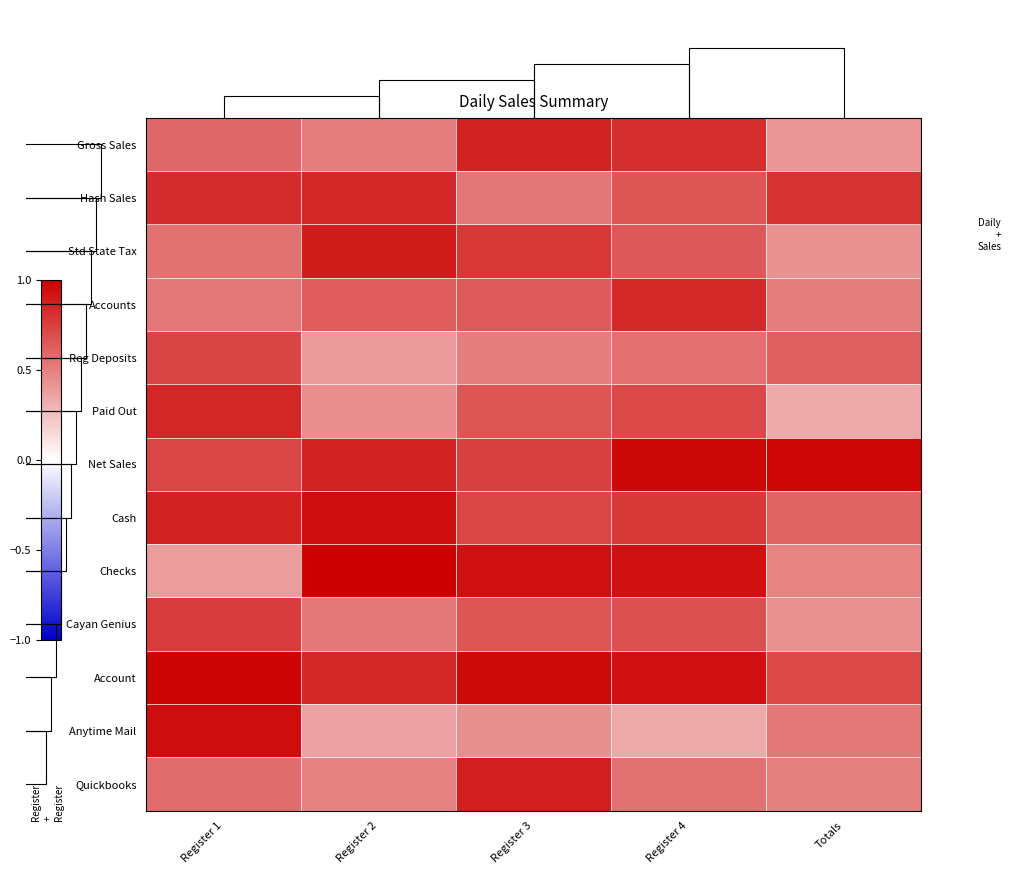

Reading right to left, what are all the values shown in this chart?

Gross Sales: Totals=0.4	Register 4=0.8	Register 3=0.9	Register 2=0.5	Register 1=0.6
Hash Sales: Totals=0.8	Register 4=0.7	Register 3=0.5	Register 2=0.8	Register 1=0.8
Std State Tax: Totals=0.4	Register 4=0.6	Register 3=0.8	Register 2=0.9	Register 1=0.6
Accounts: Totals=0.5	Register 4=0.8	Register 3=0.6	Register 2=0.6	Register 1=0.5
Reg Deposits: Totals=0.6	Register 4=0.6	Register 3=0.5	Register 2=0.4	Register 1=0.7
Paid Out: Totals=0.3	Register 4=0.7	Register 3=0.7	Register 2=0.4	Register 1=0.8
Net Sales: Totals=1.0	Register 4=1.0	Register 3=0.7	Register 2=0.9	Register 1=0.7
Cash: Totals=0.6	Register 4=0.8	Register 3=0.7	Register 2=0.9	Register 1=0.9
Checks: Totals=0.5	Register 4=0.9	Register 3=0.9	Register 2=1.0	Register 1=0.4
Cayan Genius: Totals=0.4	Register 4=0.7	Register 3=0.7	Register 2=0.5	Register 1=0.8
Account: Totals=0.7	Register 4=0.9	Register 3=1.0	Register 2=0.8	Register 1=1.0
Anytime Mail: Totals=0.5	Register 4=0.3	Register 3=0.4	Register 2=0.4	Register 1=0.9
Quickbooks: Totals=0.5	Register 4=0.5	Register 3=0.9	Register 2=0.5	Register 1=0.6